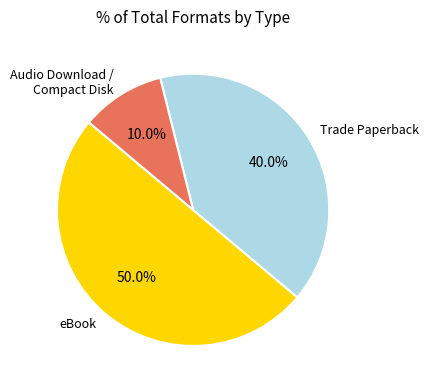

Does Trade Paperback account for over 50% of the chart?

No